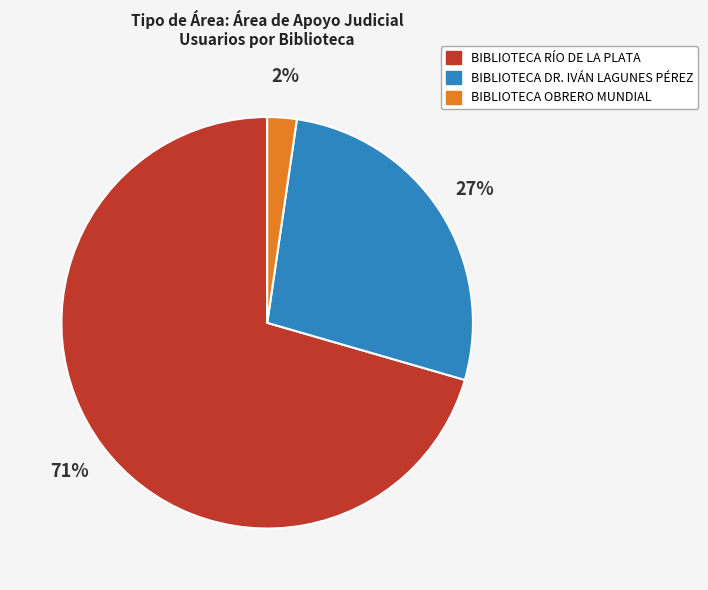

True or false: BIBLIOTECA DR. IVÁN LAGUNES PÉREZ accounts for 27% of the total.

True